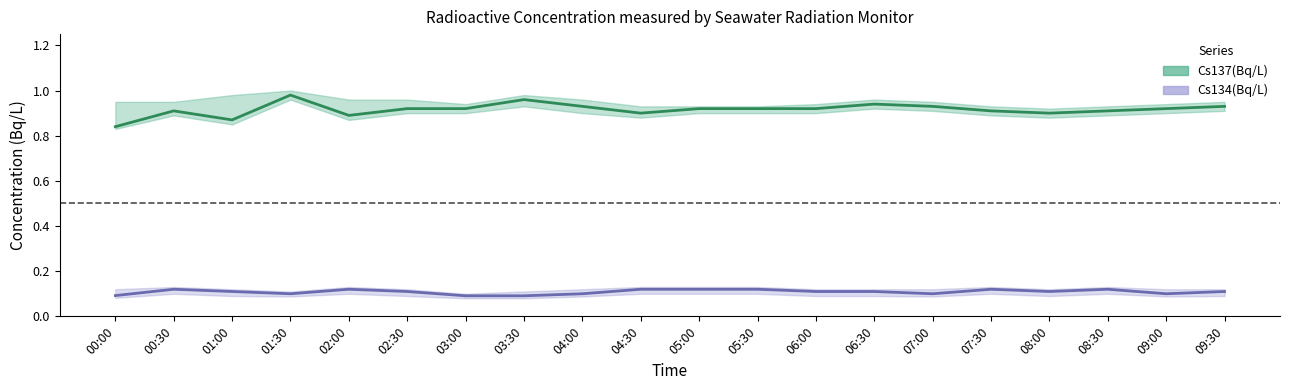

At which category is the sum across all series the highest?

01:30